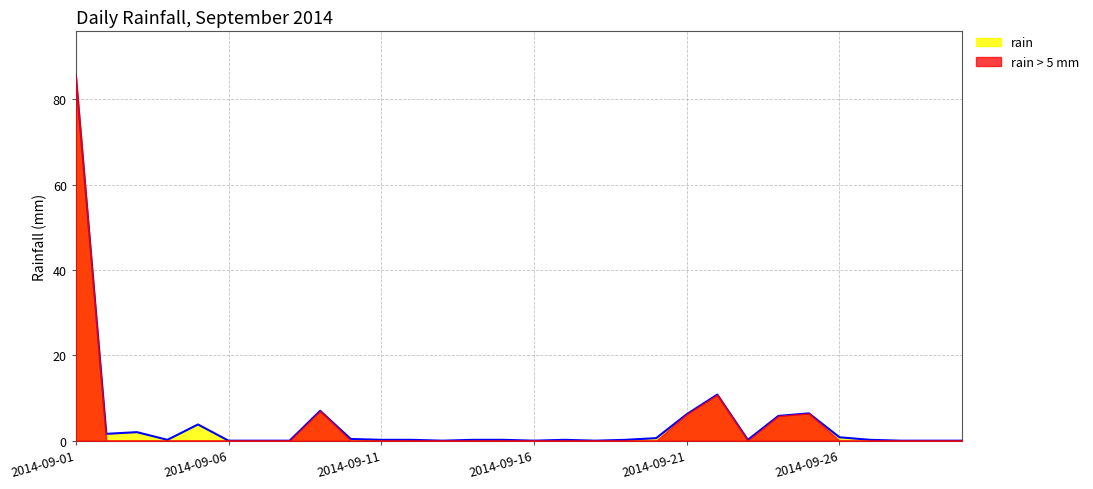

Rank the categories by value from lowest to highest.

2014-09-06, 2014-09-07, 2014-09-08, 2014-09-13, 2014-09-16, 2014-09-18, 2014-09-28, 2014-09-29, 2014-09-30, 2014-09-04, 2014-09-11, 2014-09-12, 2014-09-14, 2014-09-15, 2014-09-17, 2014-09-19, 2014-09-23, 2014-09-27, 2014-09-10, 2014-09-20, 2014-09-26, 2014-09-02, 2014-09-03, 2014-09-05, 2014-09-24, 2014-09-21, 2014-09-25, 2014-09-09, 2014-09-22, 2014-09-01